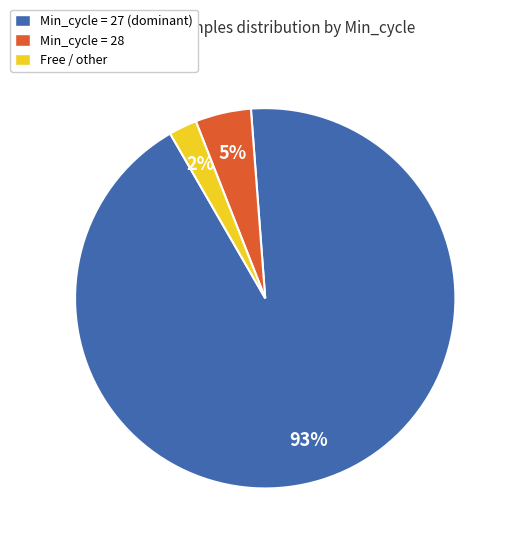

Does any single category account for the majority?

Yes